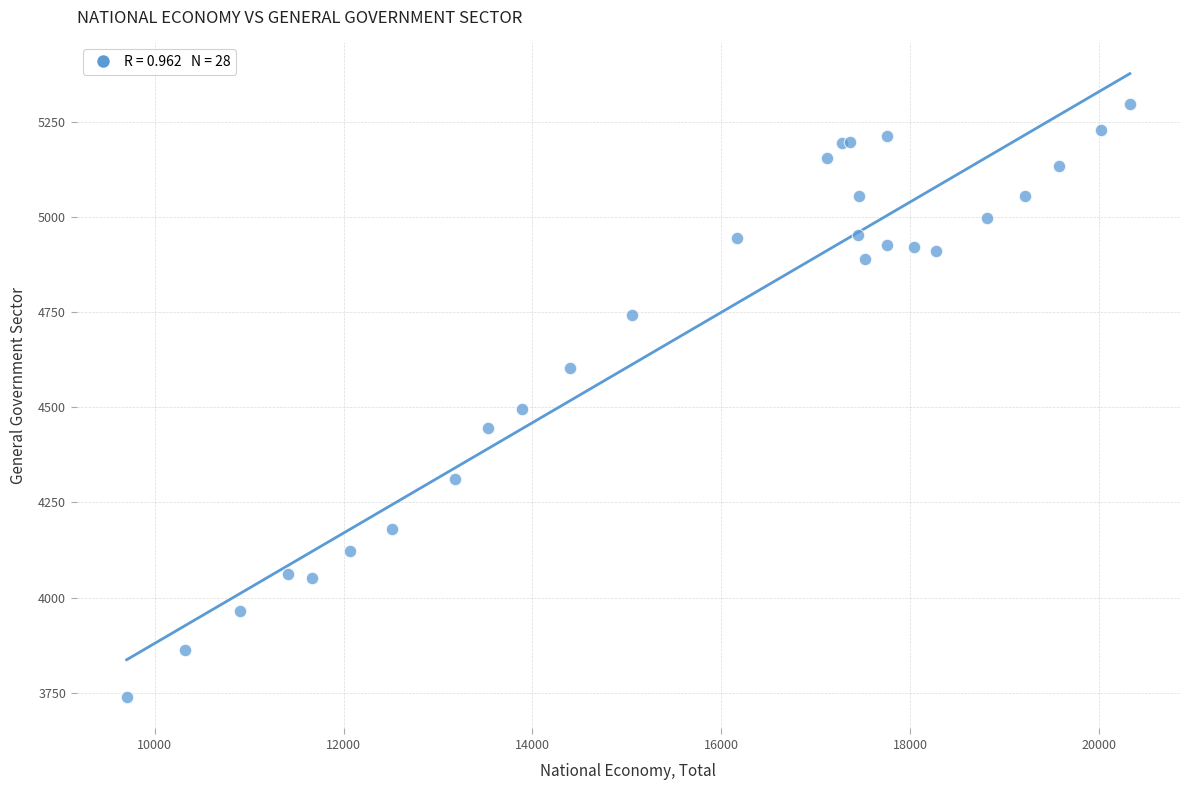

What Y value in the scatter plot is closest to 4516?

4495.0